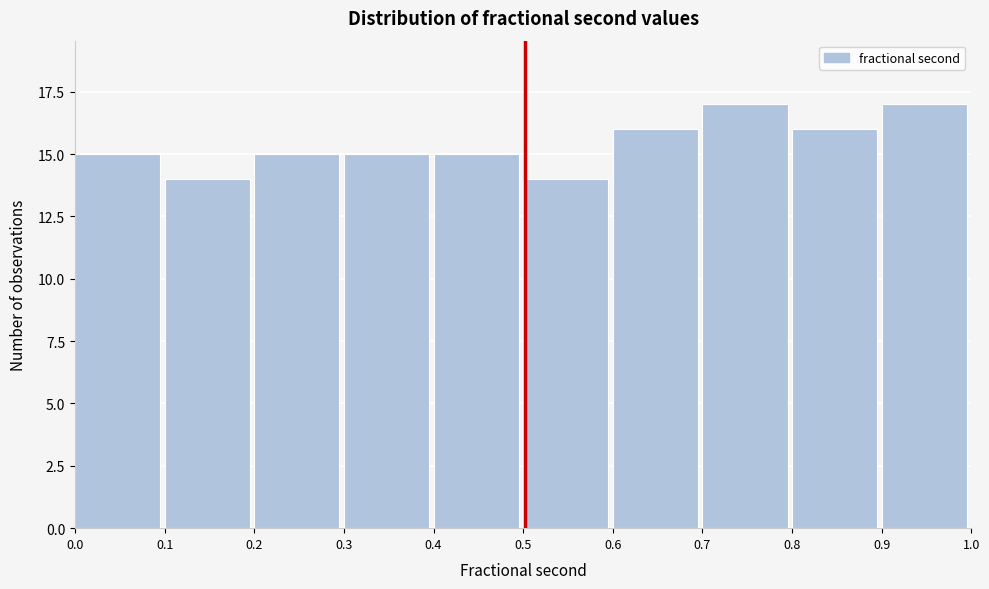

Reading left to right, transcribe this chart: for each bar, give the range it covers on the x-axis and its height. The values are not printed on the chart, so give them approximately, as read against the axis.

0.0 to 0.1: 15
0.1 to 0.2: 14
0.2 to 0.3: 15
0.3 to 0.4: 15
0.4 to 0.5: 15
0.5 to 0.6: 14
0.6 to 0.7: 16
0.7 to 0.8: 17
0.8 to 0.9: 16
0.9 to 1.0: 17